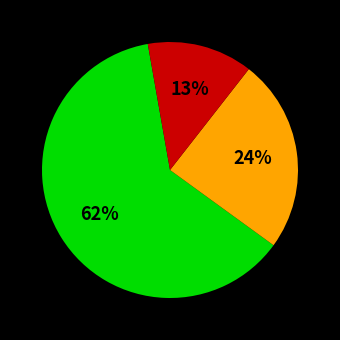

To the nearest percent, what is the difference between the largest and smallest slice percentages?

49%